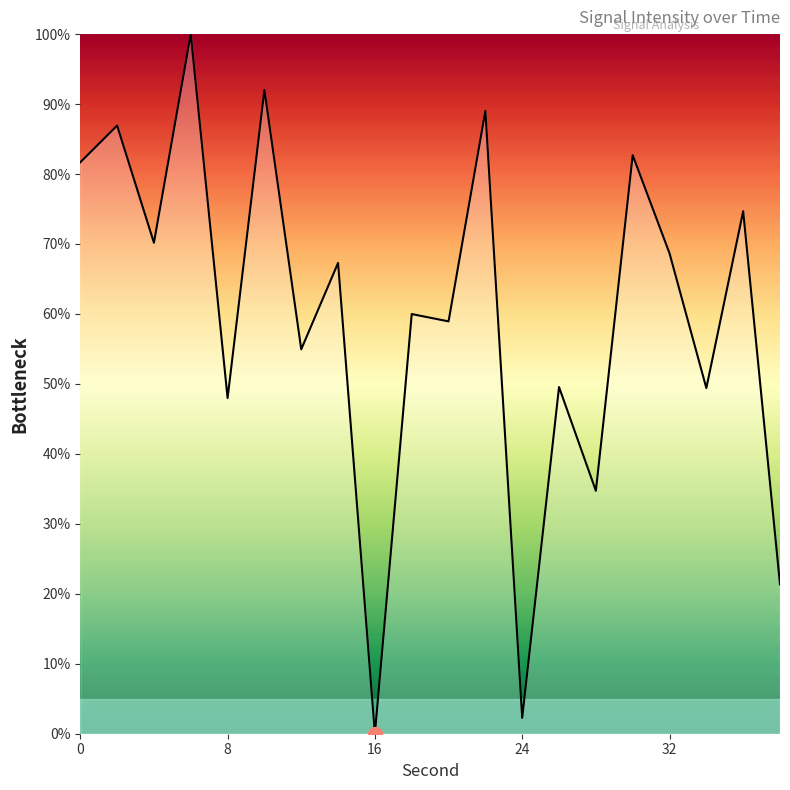

What is the greatest value displayed?

100.0